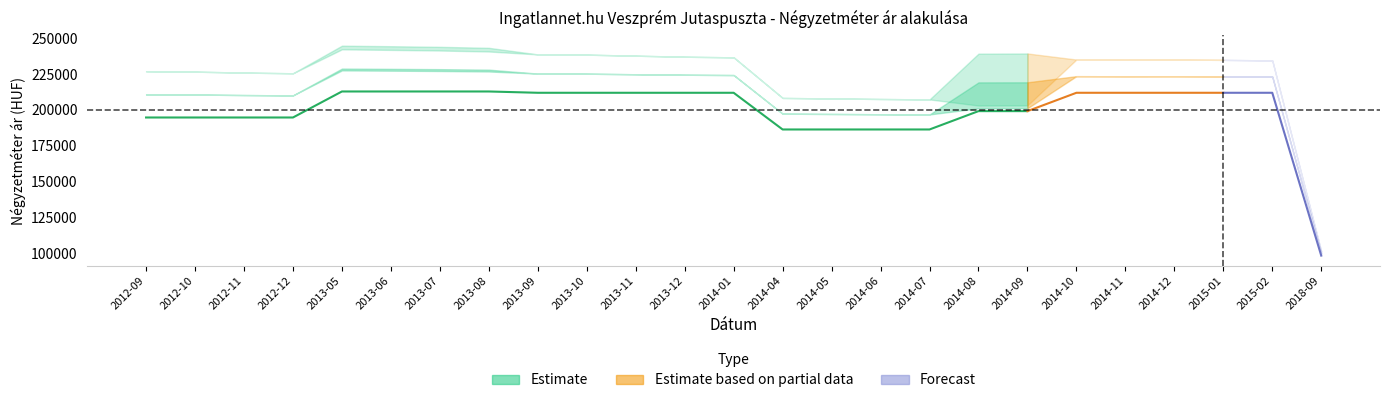

True or false: Szórás alsó határ and Átlagos négyzetméter ár cross at least once.

False